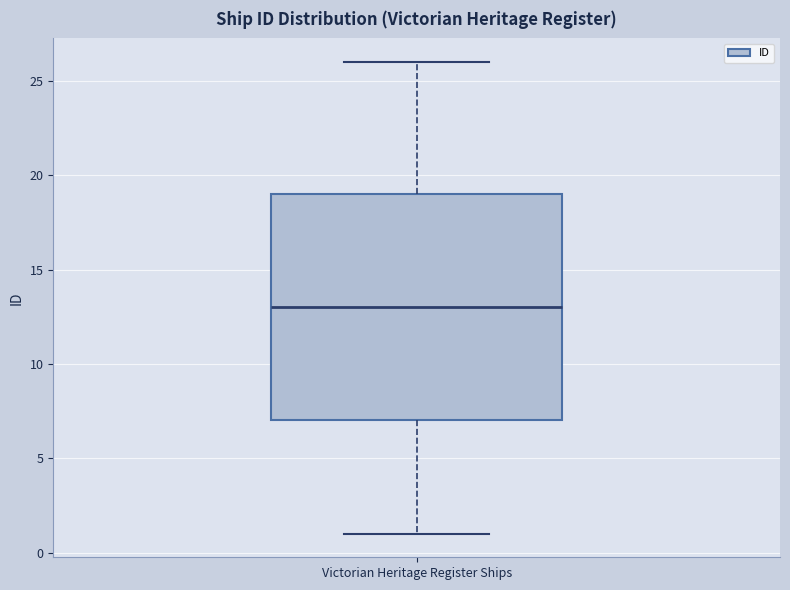

Transcribe this box plot: give where the median line is, the range the box spans, and where the two whiskers end, as read against the y-axis. The values are not printed on the chart, so give them approximately, as read against the axis.

median 13, box 7 to 19, whiskers 1 to 26